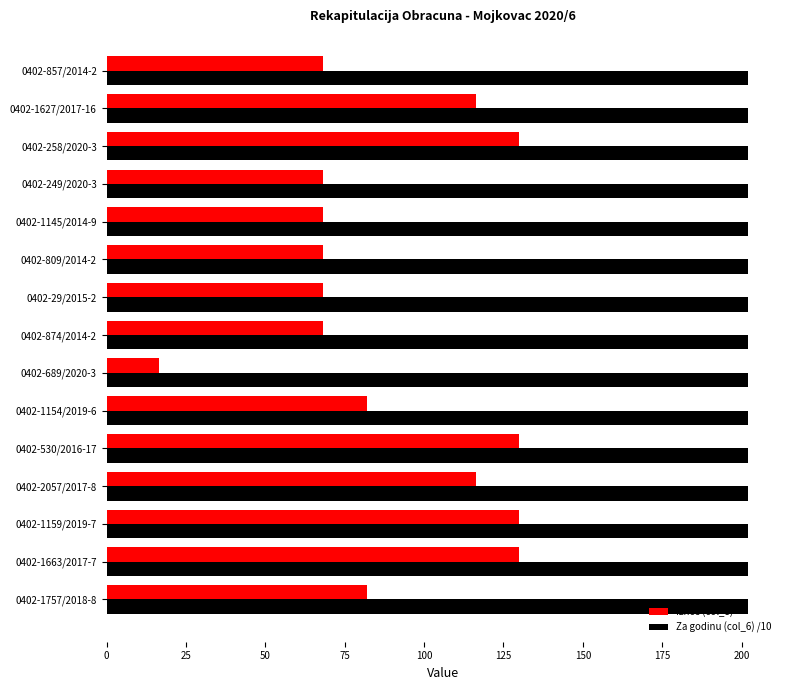

How many data points in Iznos (col_8) are above 82?

8